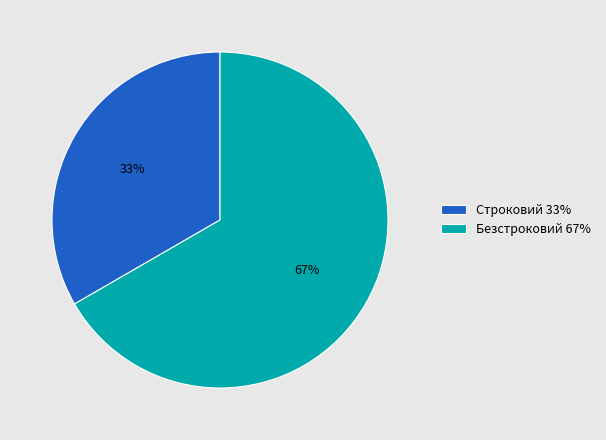

Is there a majority slice in this chart?

Yes